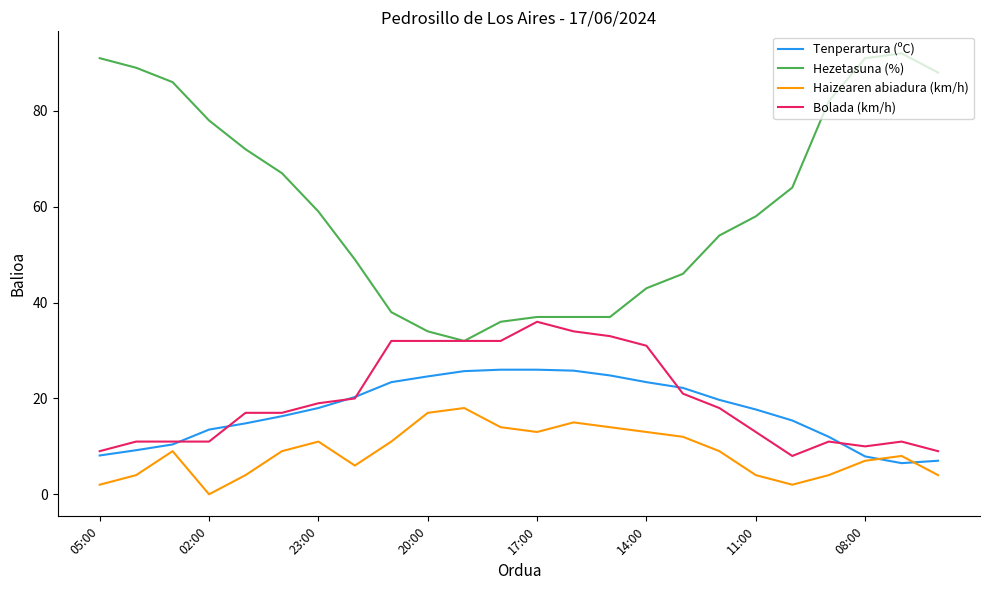

Rank the series by their maximum value, from lowest to highest.

Haizearen abiadura (km/h), Tenperartura (ºC), Bolada (km/h), Hezetasuna (%)